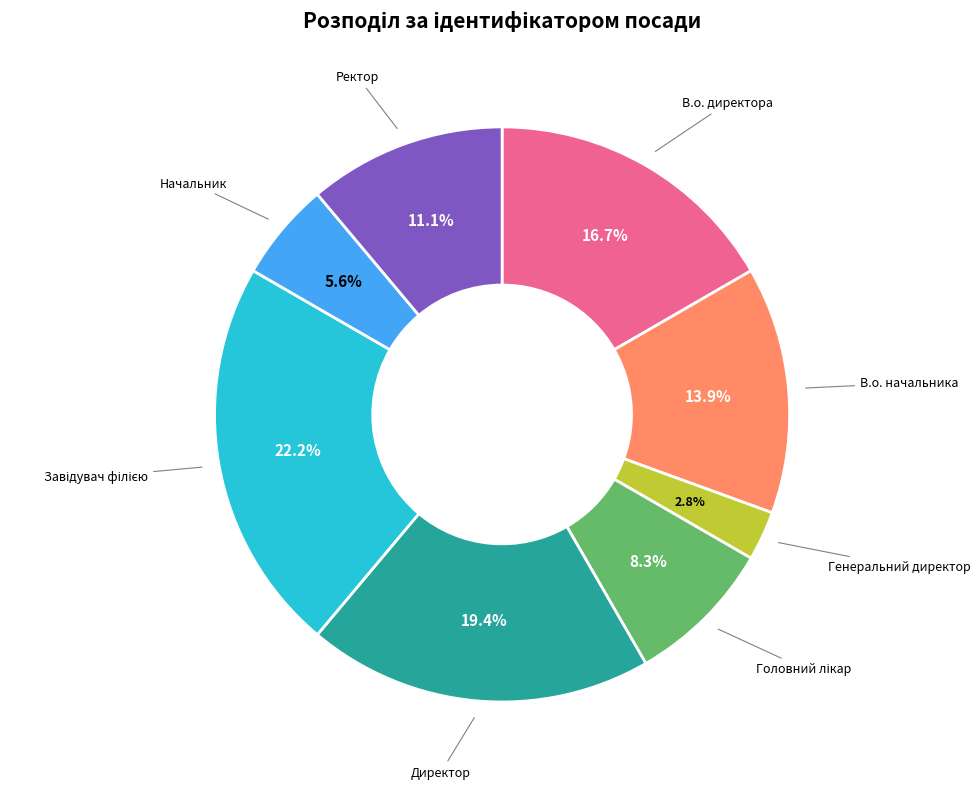

Is there any slice that represents more than half of the pie?

No